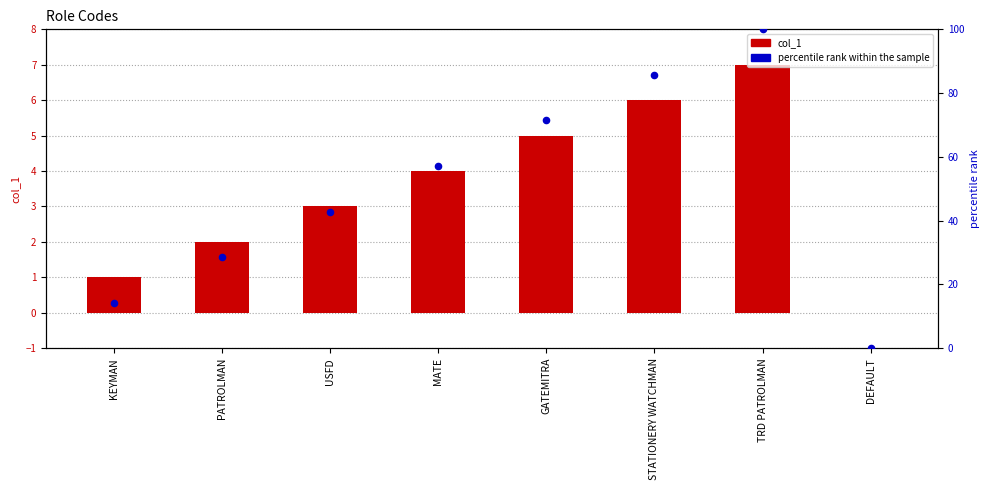

Which series has the widest spread of Y values?

percentile rank within the sample